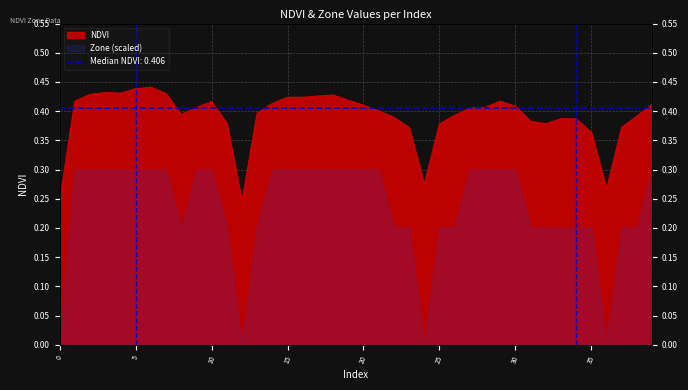

How many interior local valleys (lower than both neighbors) does the data have?

7